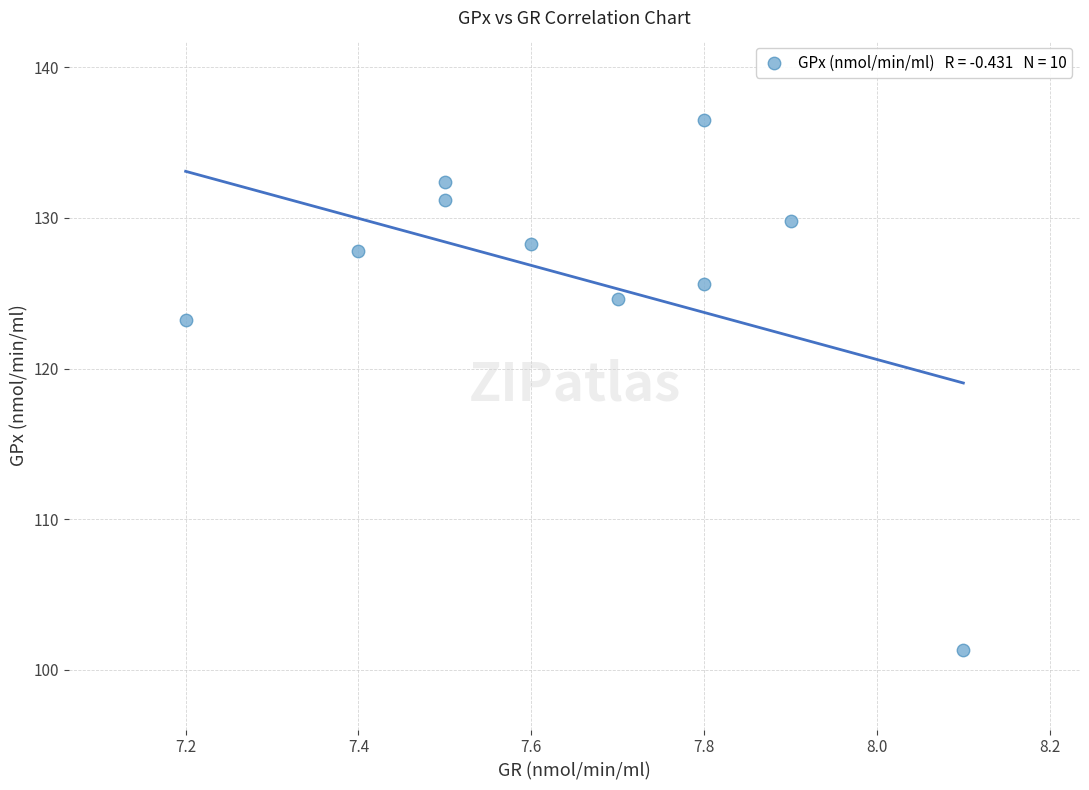

What Y value in the scatter plot is closest to 118?

123.2